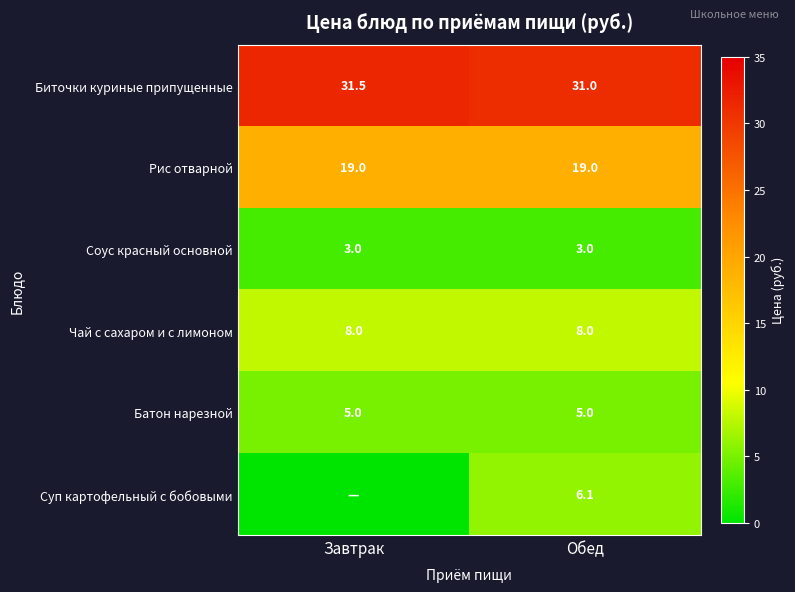

What is the minimum value for Батон нарезной?

5.0